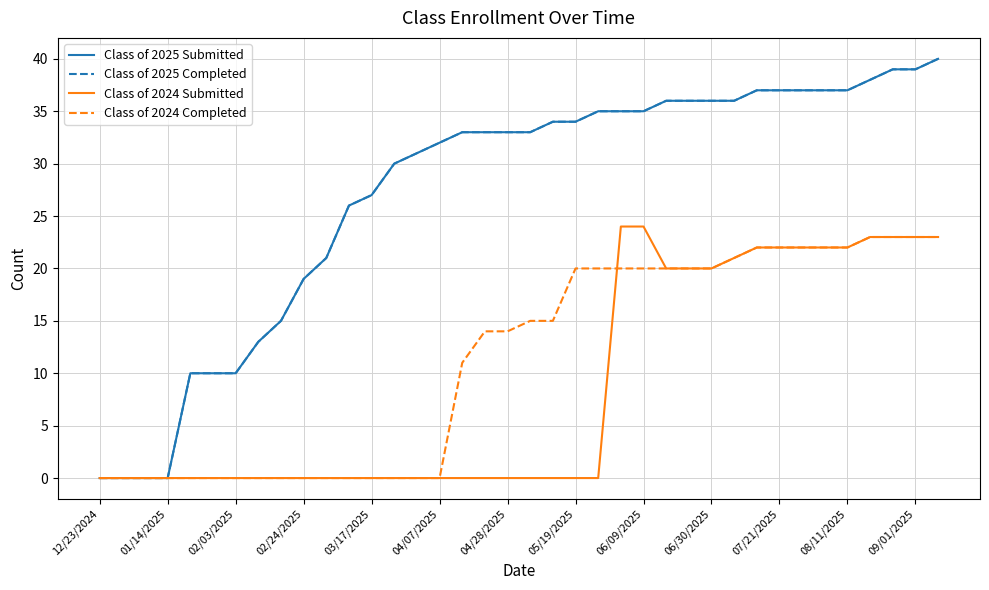

Which series has the widest spread of values?

Class of 2025 Submitted